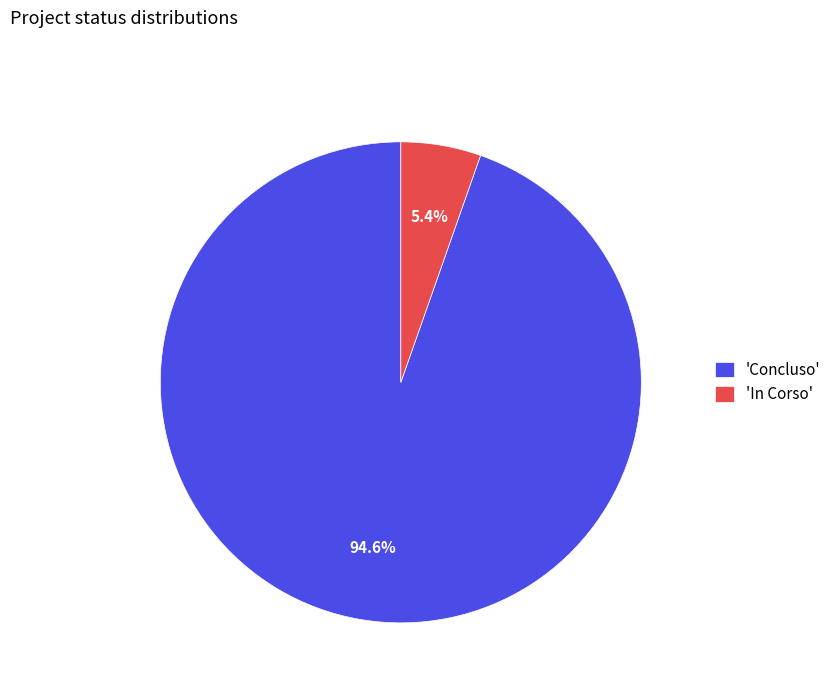

How many segments does this pie chart have?

2